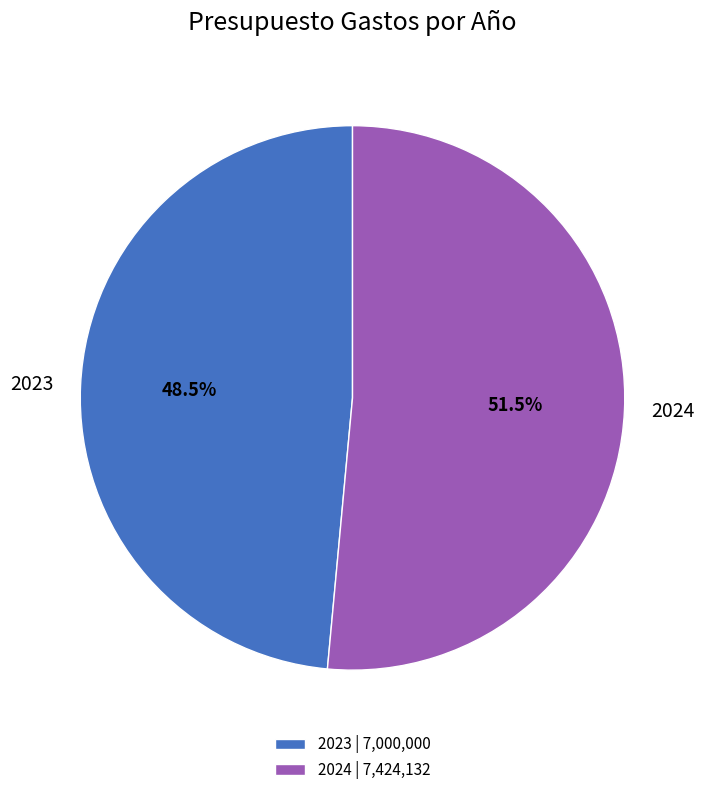

What is the smallest slice in the pie chart?

2023